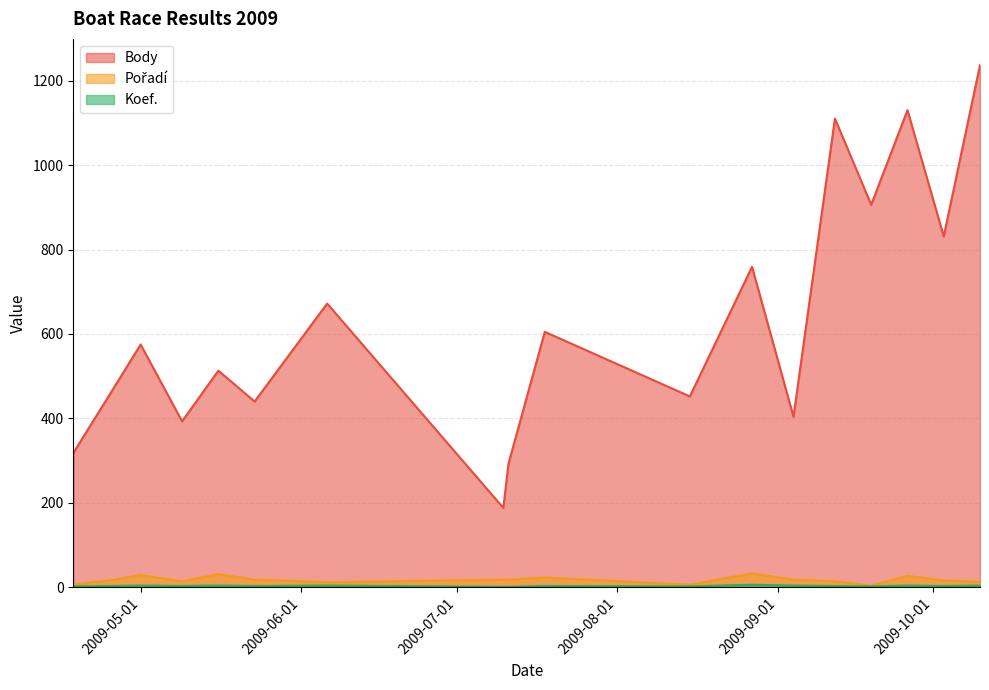

Where is the first local maximum for Koef.?

2009-05-01